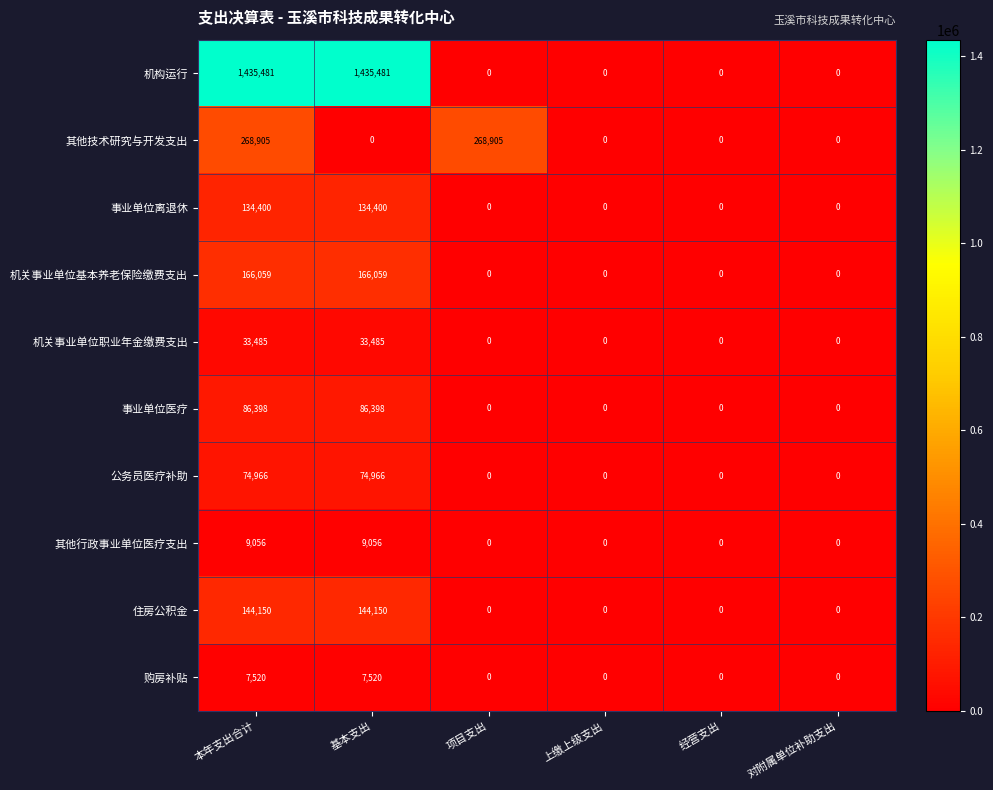

List the series in order of their peak value, lowest first.

购房补贴, 其他行政事业单位医疗支出, 机关事业单位职业年金缴费支出, 公务员医疗补助, 事业单位医疗, 事业单位离退休, 住房公积金, 机关事业单位基本养老保险缴费支出, 其他技术研究与开发支出, 机构运行